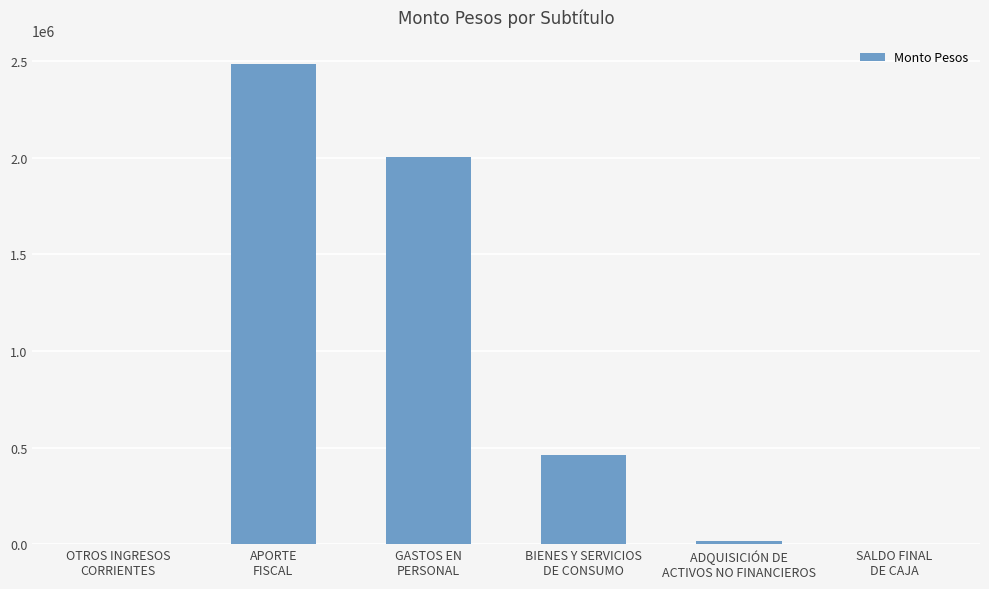

What is the sum of the values at BIENES Y SERVICIOS
DE CONSUMO and APORTE
FISCAL?

2944718